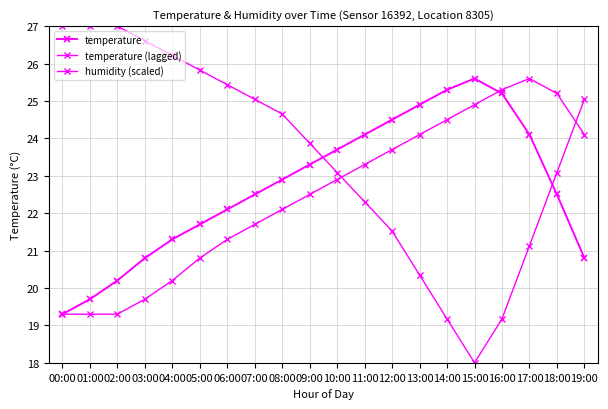

How many values in the temperature series are below 22?

7